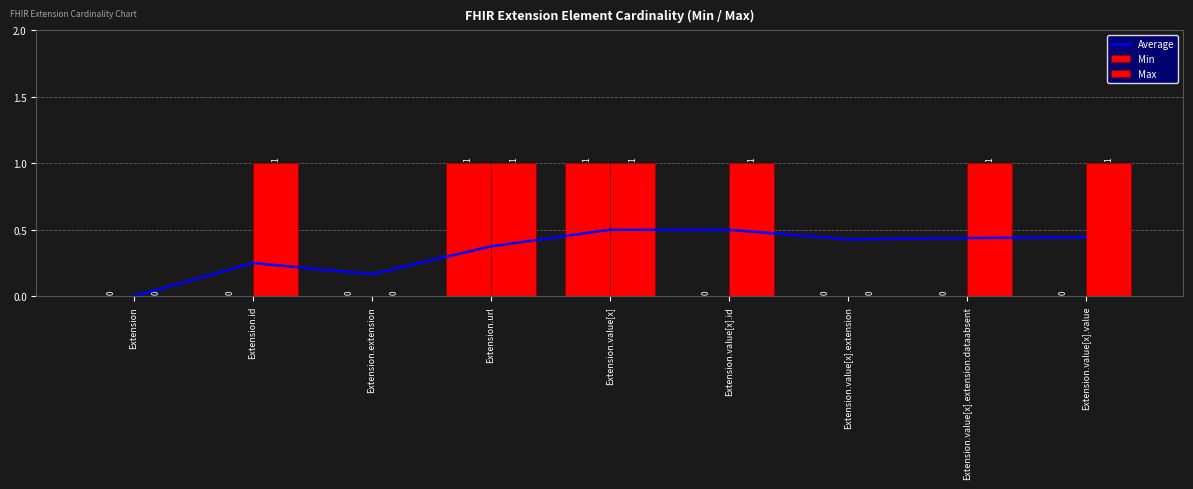

Reading left to right, list all the values displayed in this chart.

Average: Extension=0.0	Extension.id=0.2	Extension.extension=0.2	Extension.url=0.4	Extension.value[x]=0.5	Extension.value[x].id=0.5	Extension.value[x].extension=0.4	Extension.value[x].extension:dataabsent=0.4	Extension.value[x].value=0.4
Min: Extension=0.0	Extension.id=0.0	Extension.extension=0.0	Extension.url=1.0	Extension.value[x]=1.0	Extension.value[x].id=0.0	Extension.value[x].extension=0.0	Extension.value[x].extension:dataabsent=0.0	Extension.value[x].value=0.0
Max: Extension=0.0	Extension.id=1.0	Extension.extension=0.0	Extension.url=1.0	Extension.value[x]=1.0	Extension.value[x].id=1.0	Extension.value[x].extension=0.0	Extension.value[x].extension:dataabsent=1.0	Extension.value[x].value=1.0